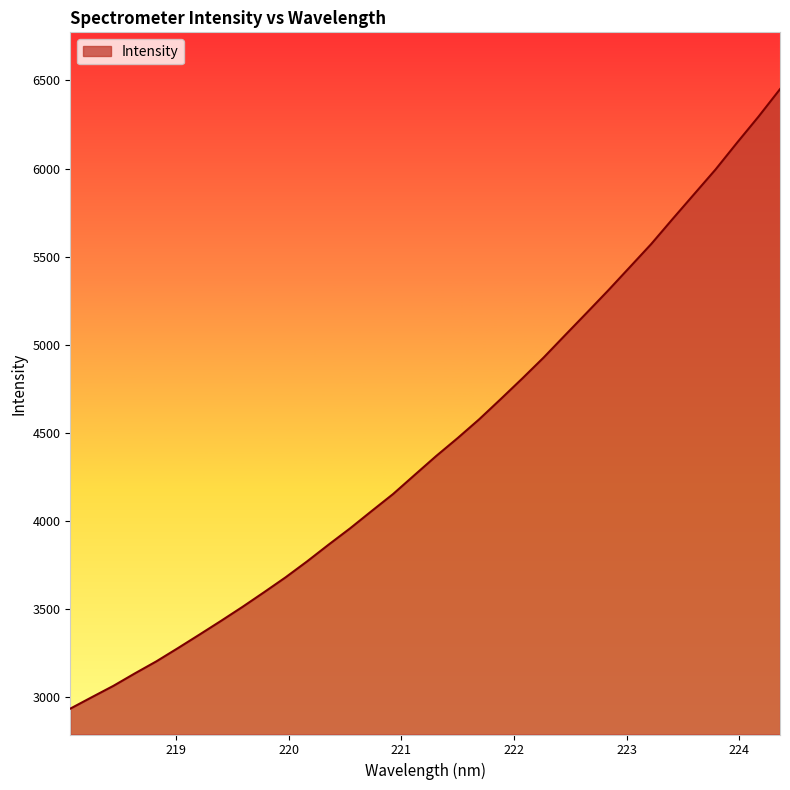

What is the difference between the maximum and minimum values?

3516.3